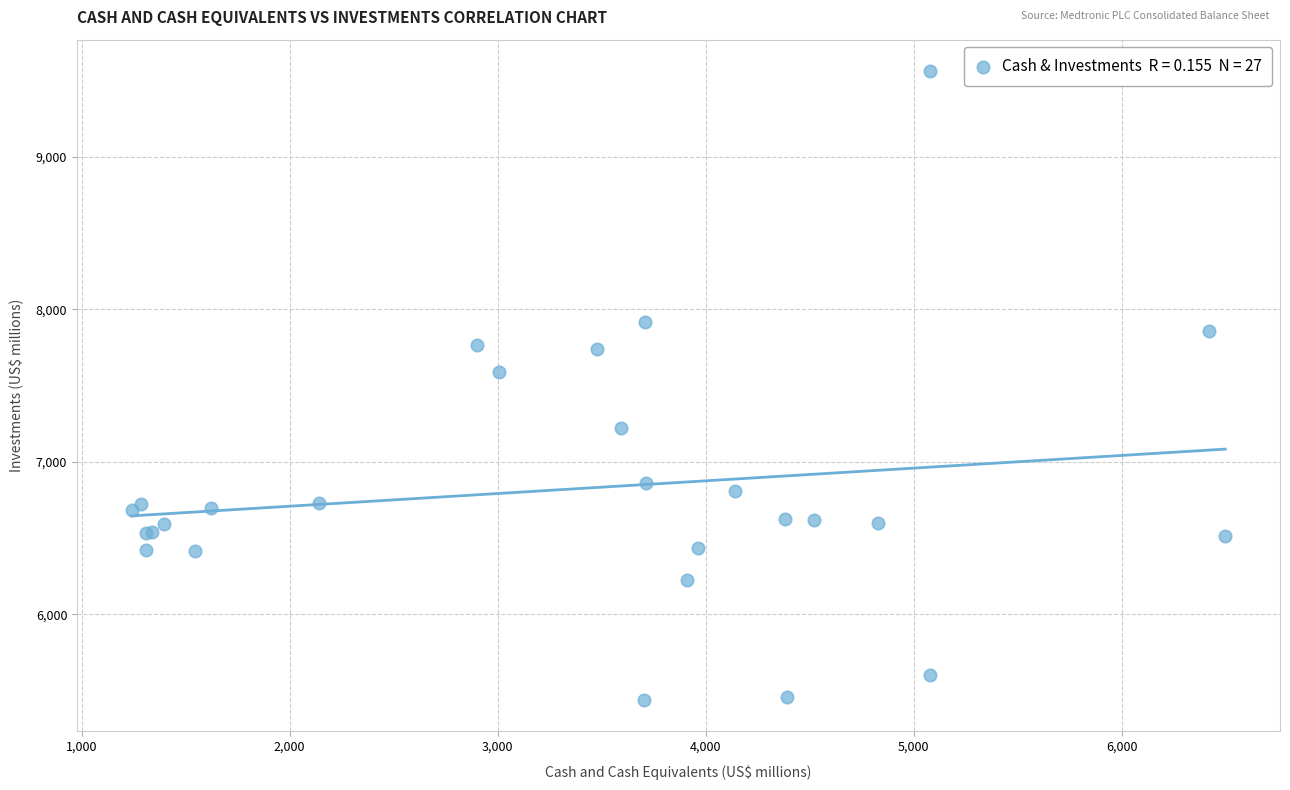

What Y value in the scatter plot is closest to 7500?

7591